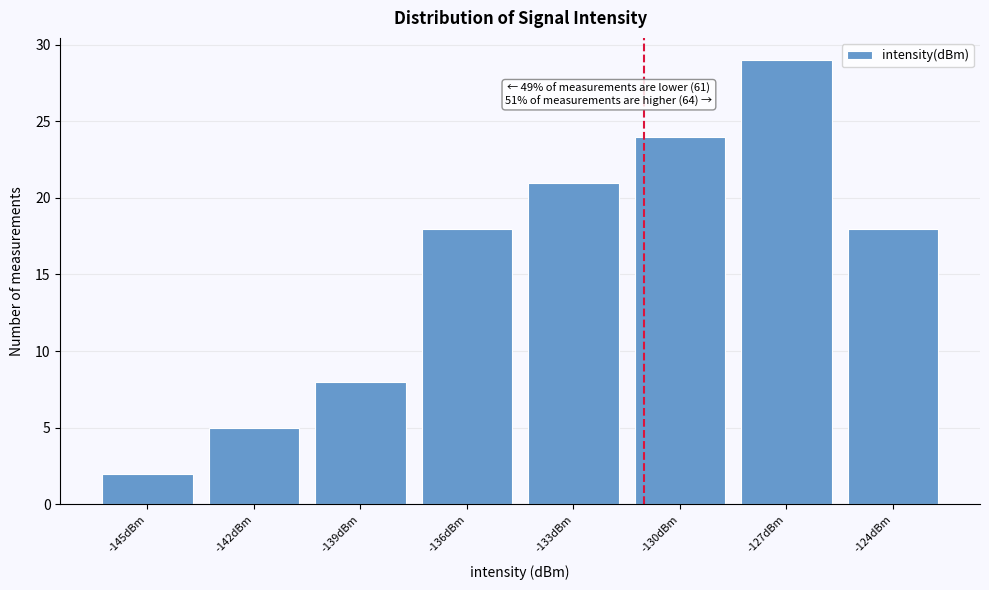

Reading left to right, list all the values displayed in this chart.

2	5	8	18	21	24	29	18